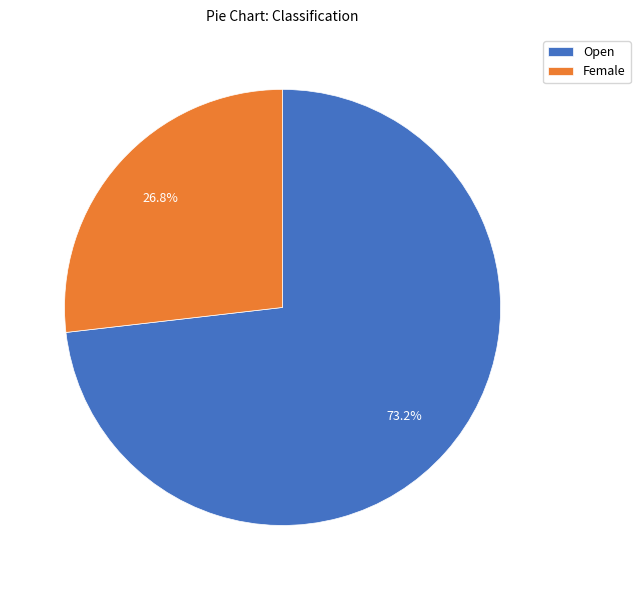

What is the largest slice in the pie chart?

Open